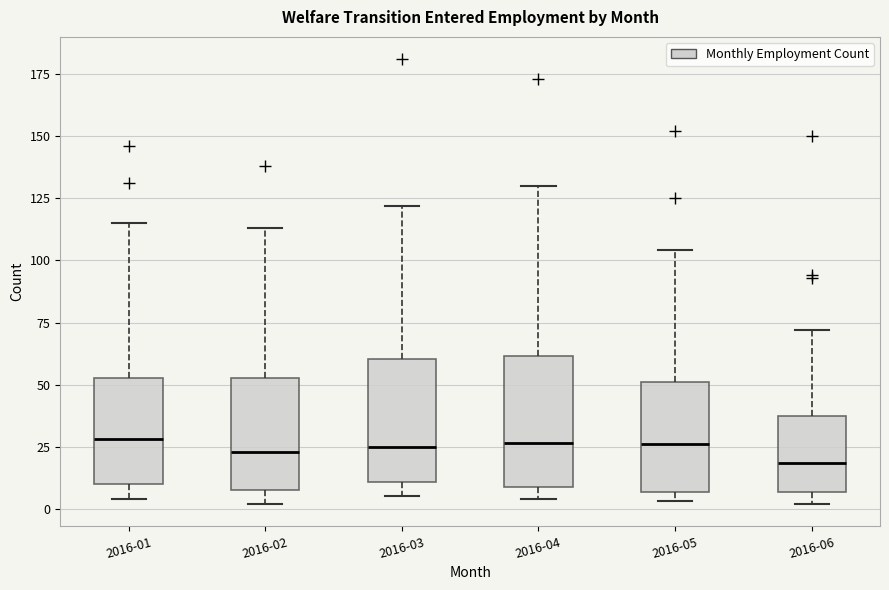

Reading left to right, transcribe this box plot: for each box, give where its median line is, the range the box spans, and where its two whiskers end, as read against the y-axis. The values are not printed on the chart, so give them approximately, as read against the axis.

2016-01: median 30, box 10 to 55, whiskers 5 to 115
2016-02: median 25, box 10 to 55, whiskers 0 to 115
2016-03: median 25, box 10 to 60, whiskers 5 to 120
2016-04: median 25, box 10 to 60, whiskers 5 to 130
2016-05: median 25, box 5 to 50, whiskers 5 (just below the box's lower edge) to 105
2016-06: median 20, box 5 to 40, whiskers 0 to 70